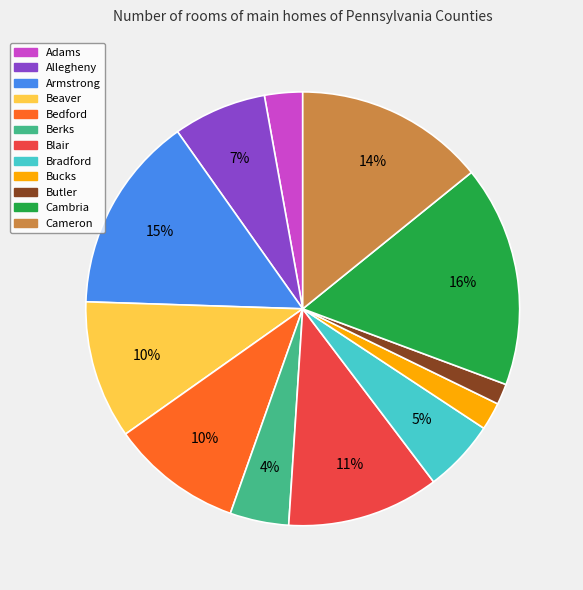

What is the ratio of the value at Bedford to the value at Armstrong?

0.7